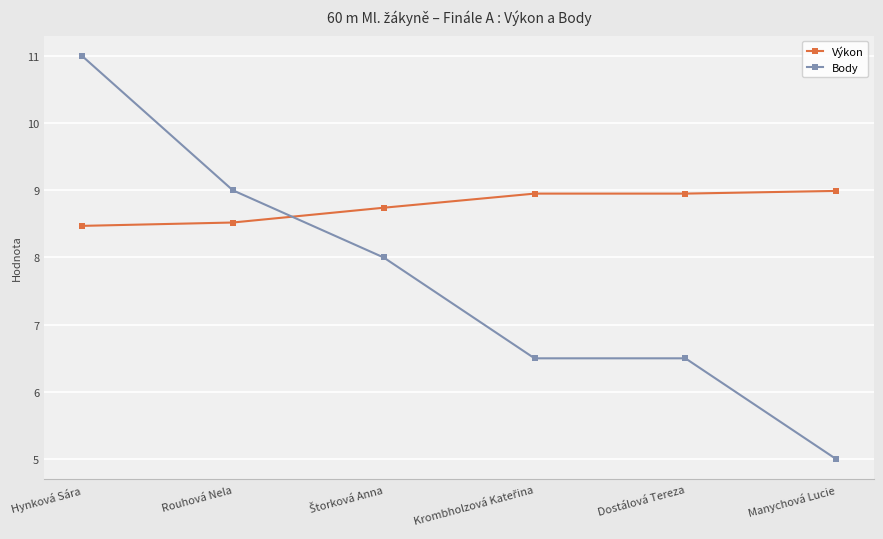

List the series in order of their overall mean, highest first.

Výkon, Body